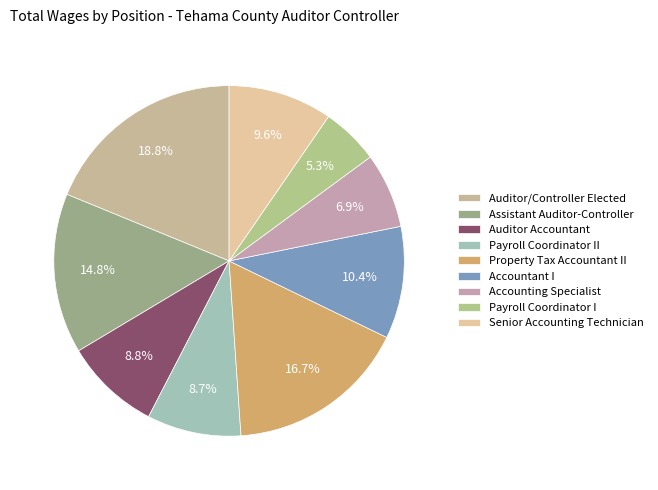

The Auditor Accountant slice represents 9% of the pie. True or false?

True